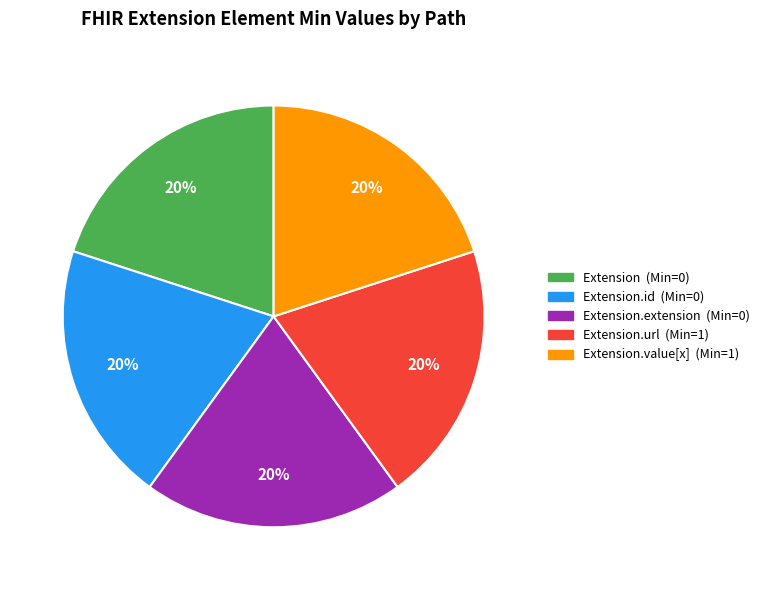

To the nearest percent, what is the difference between the largest and smallest slice percentages?

0%